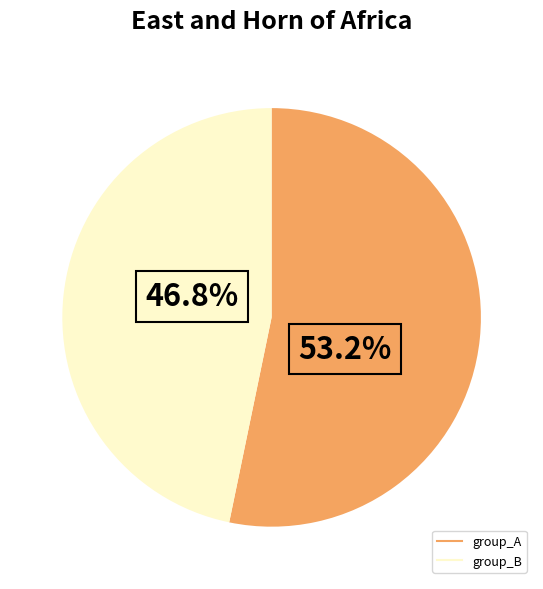

Is there a majority slice in this chart?

Yes